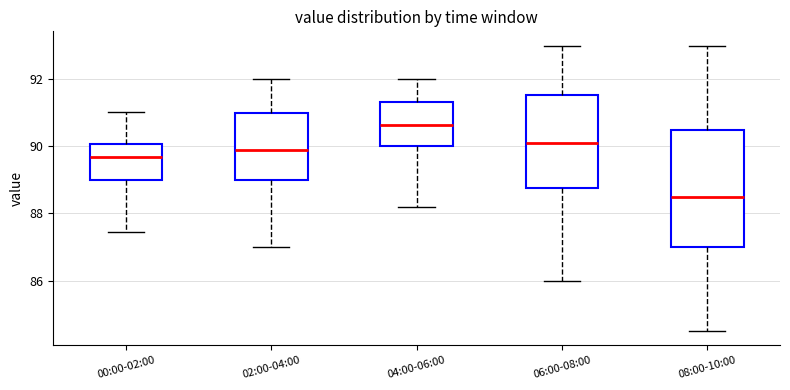

Reading left to right, transcribe this box plot: for each box, give where its median line is, the range the box spans, and where its two whiskers end, as read against the y-axis. The values are not printed on the chart, so give them approximately, as read against the axis.

00:00-02:00: median 89.6, box 89.0 to 90.0, whiskers 87.4 to 91.0
02:00-04:00: median 90.0, box 89.0 to 91.0, whiskers 87.0 to 92.0
04:00-06:00: median 90.6, box 90.0 to 91.4, whiskers 88.2 to 92.0
06:00-08:00: median 90.2, box 88.8 to 91.6, whiskers 86.0 to 93.0
08:00-10:00: median 88.6, box 87.0 to 90.6, whiskers 84.6 to 93.0